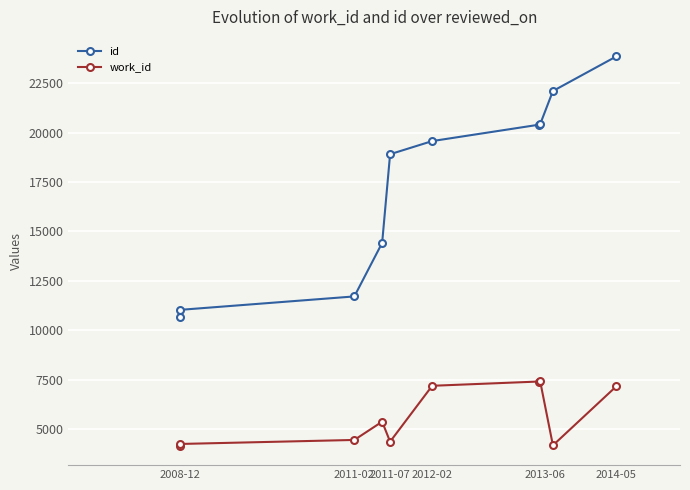

True or false: work_id and id intersect in this chart.

False